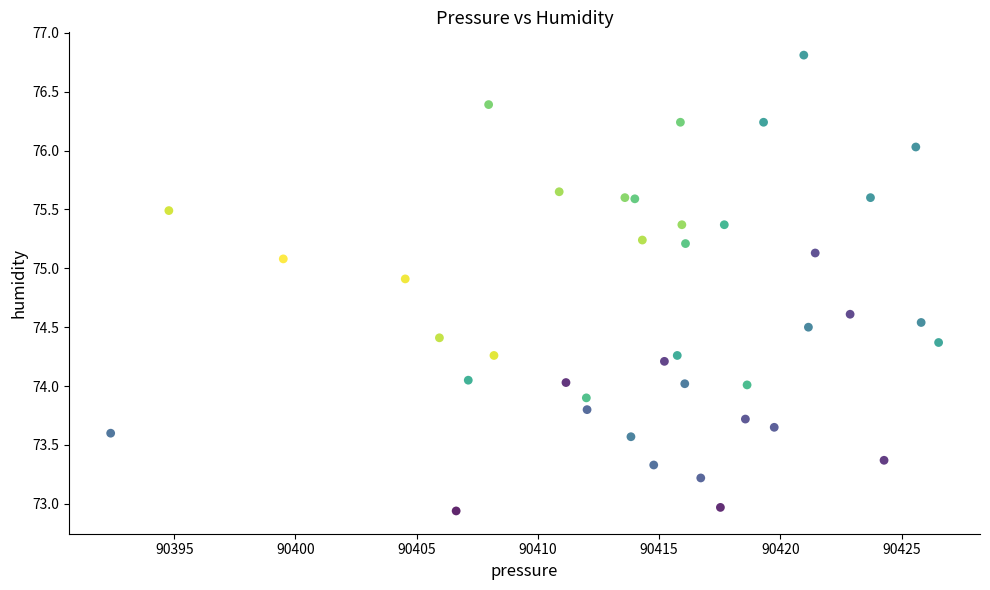

What is the range of X values (max minus min)?

34.1